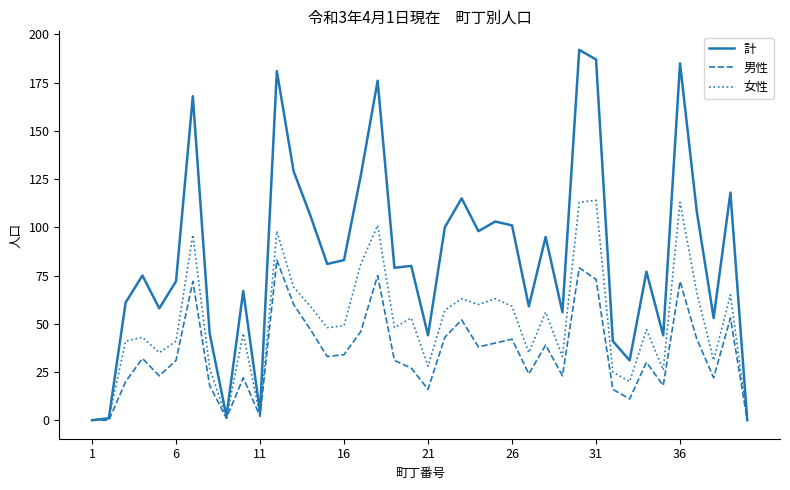

Which series has the widest spread of values?

計